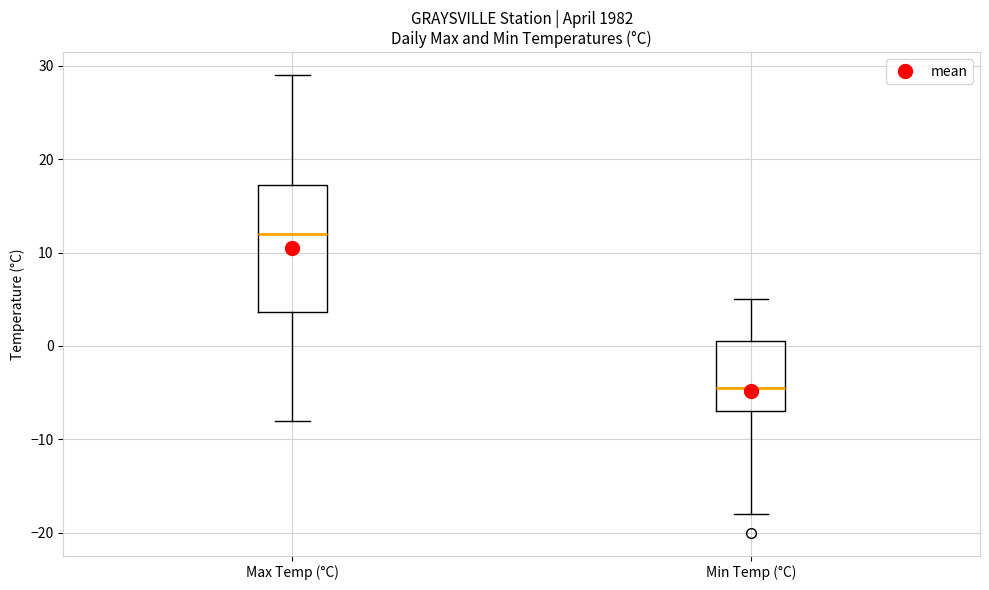

Where is the lower edge of the box for Max Temp (°C) on the y-axis? The values are not printed on the chart, so give them approximately, as read against the axis.

4